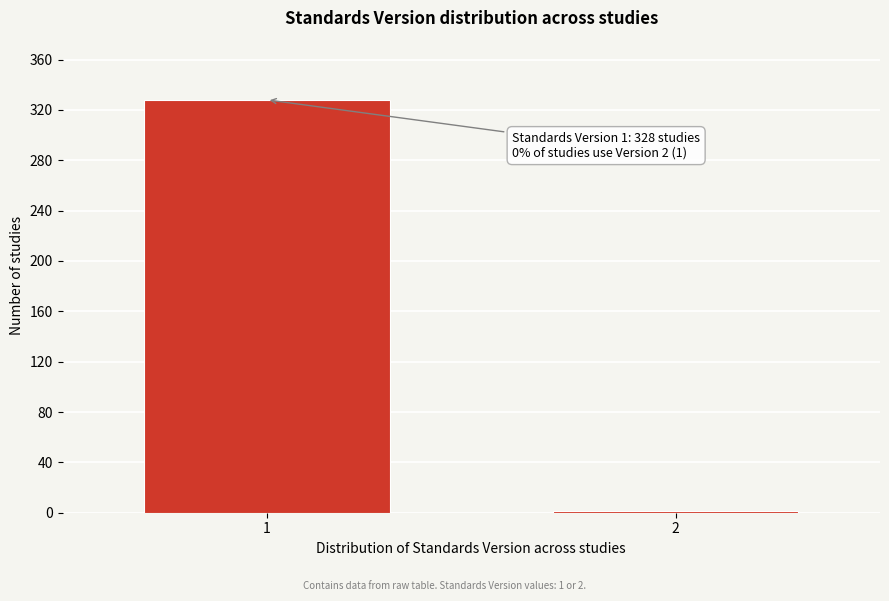

Reading right to left, transcribe all the data shown in this chart.

2=1	1=328